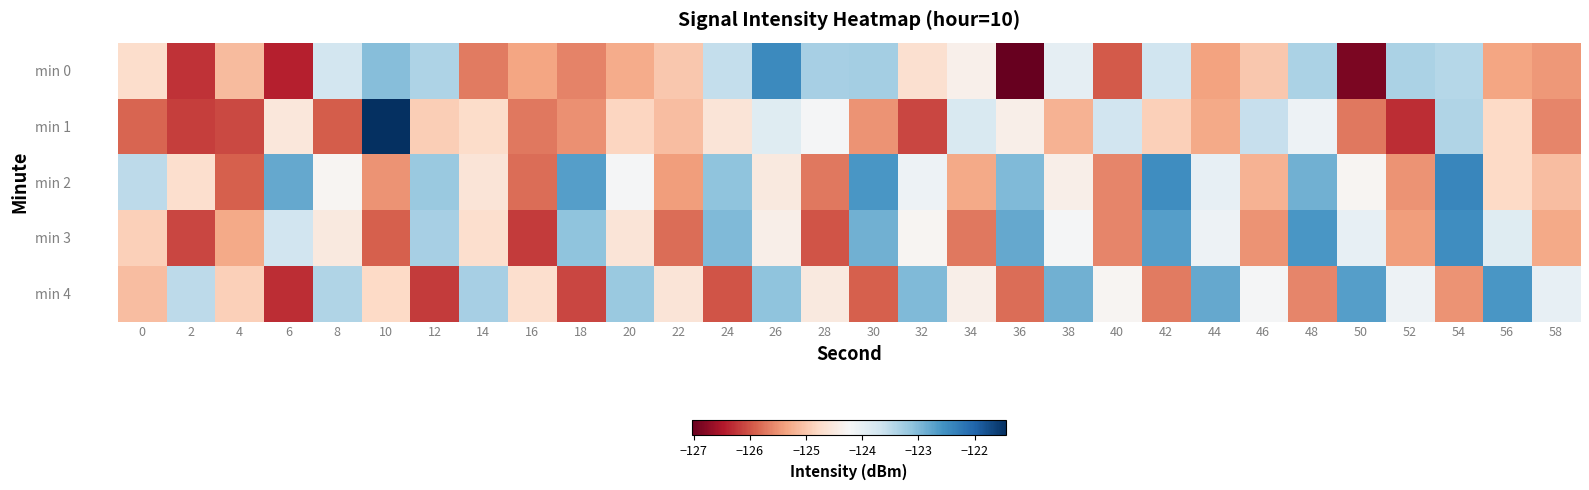

Which category has the lowest value across all series?

36